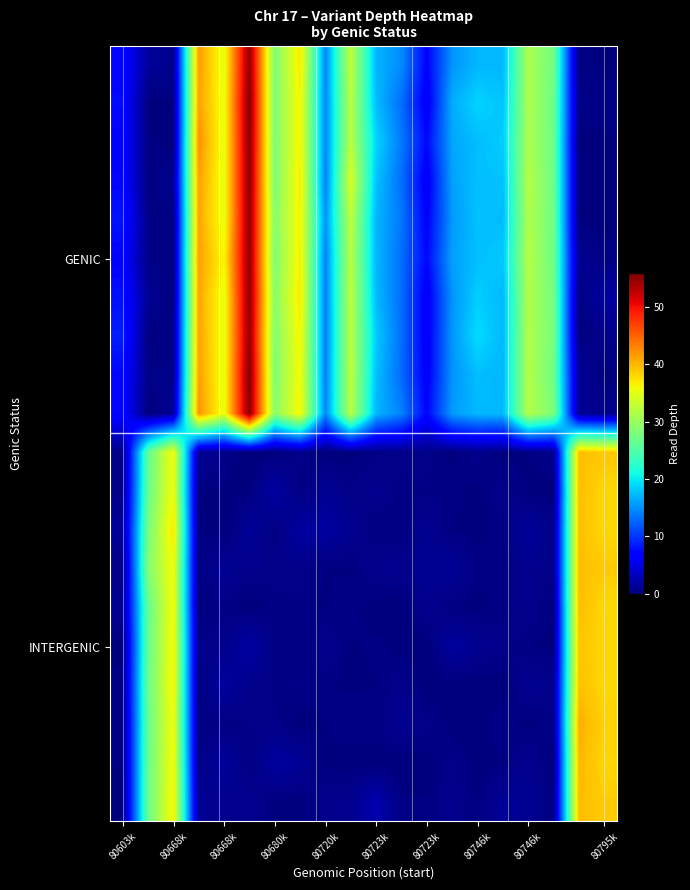

At how many categories does at least one series exceed 38?

4